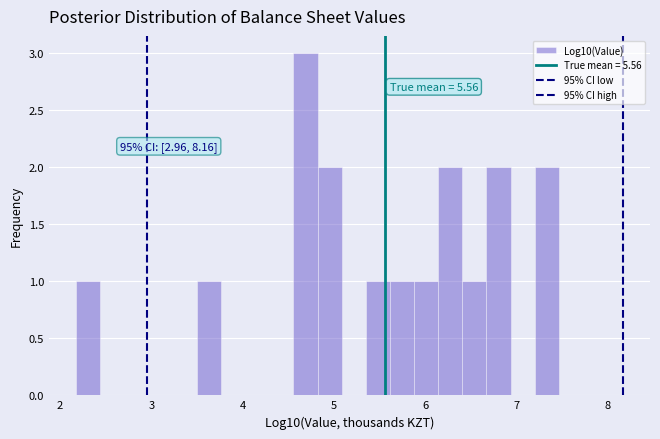

Around what value on the x-axis is the tallest bar? Give the approximate position of its centre, as read against the axis.

4.7